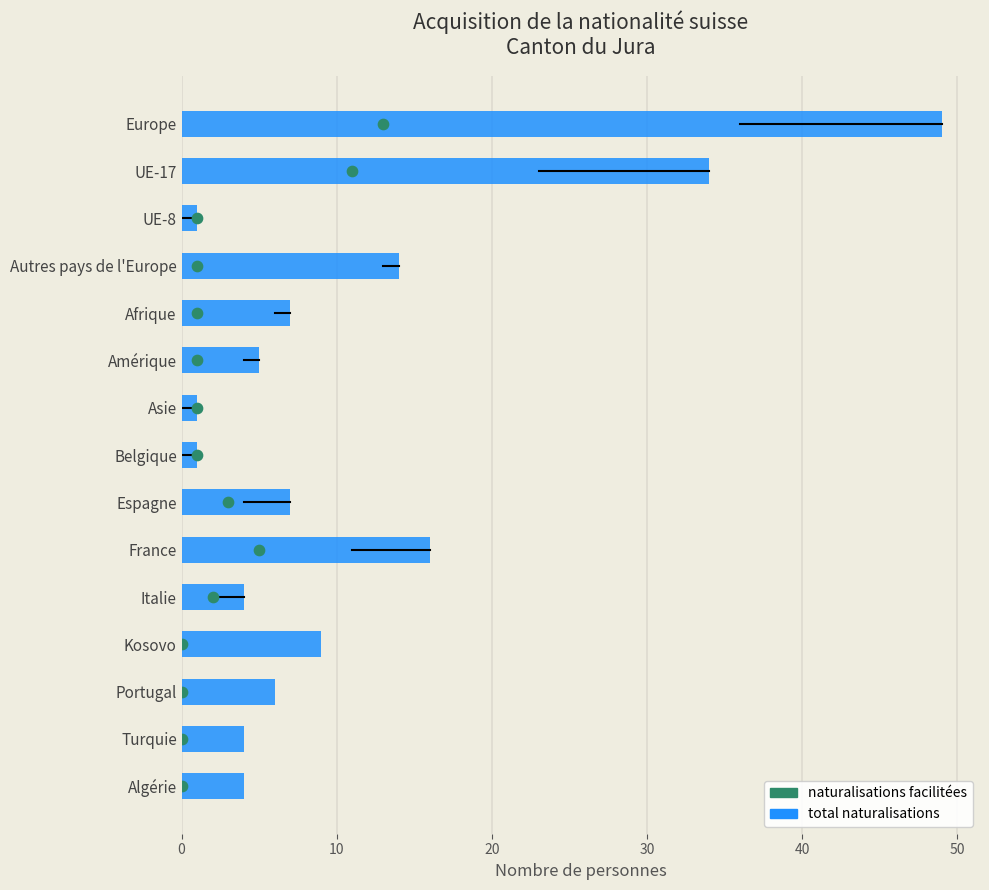

What are all the series names shown in the legend?

total naturalisations, naturalisations facilitées